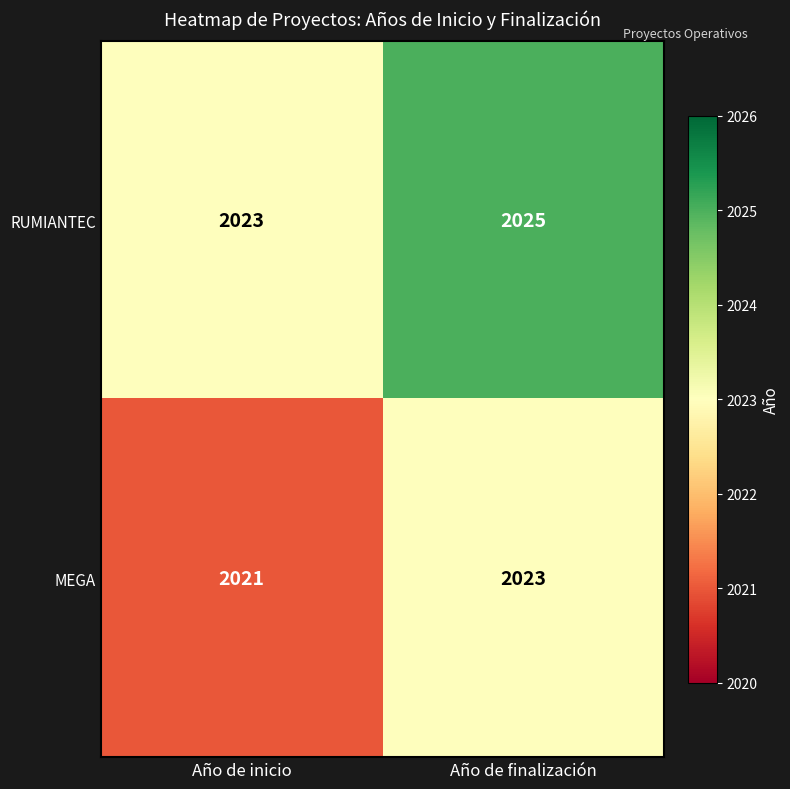

Where is RUMIANTEC nearest to the value 2024?

Año de inicio